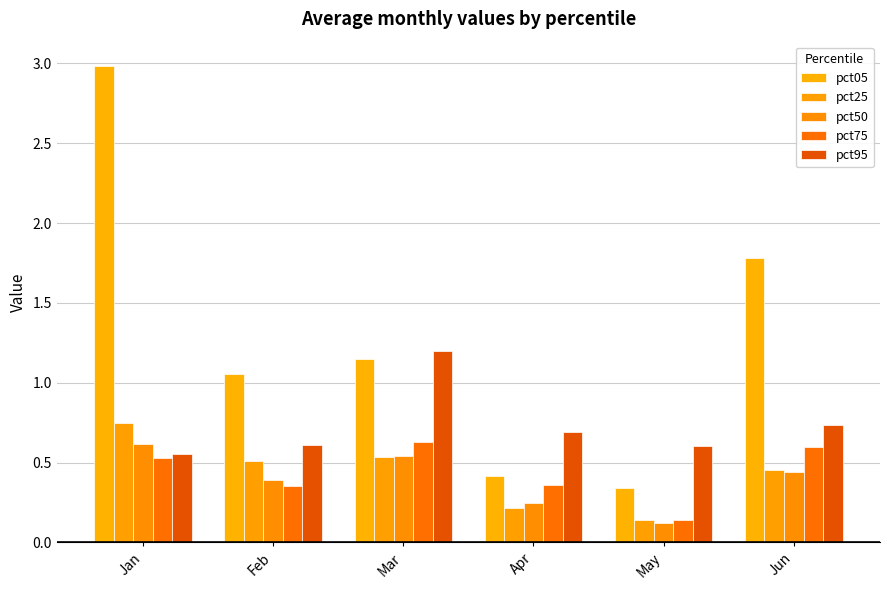

What is the approximate value of pct25 at Mar?

0.5